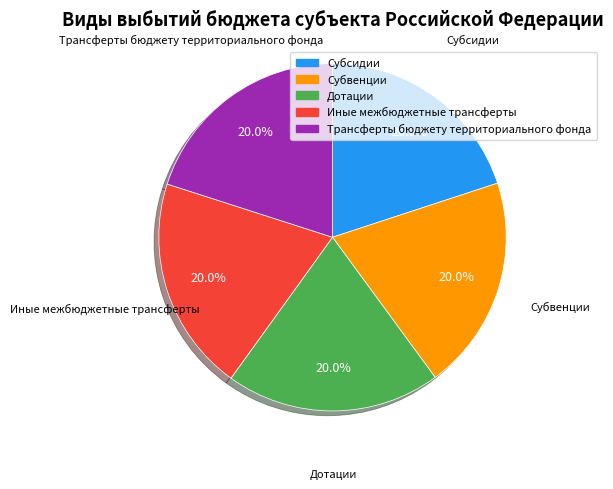

What percentage is the Дотации slice, to the nearest percent?

20%